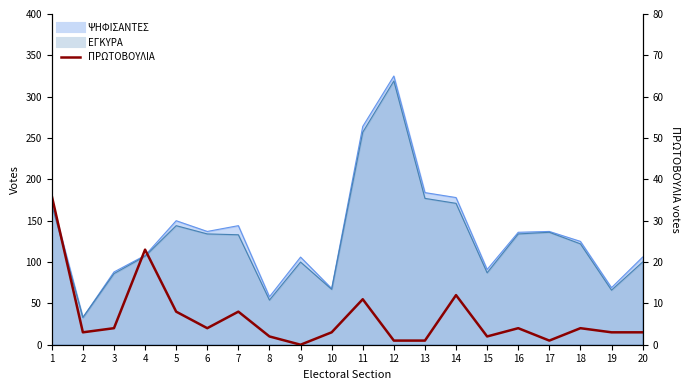

True or false: there are more than 2 points higher than both neighbors.

True